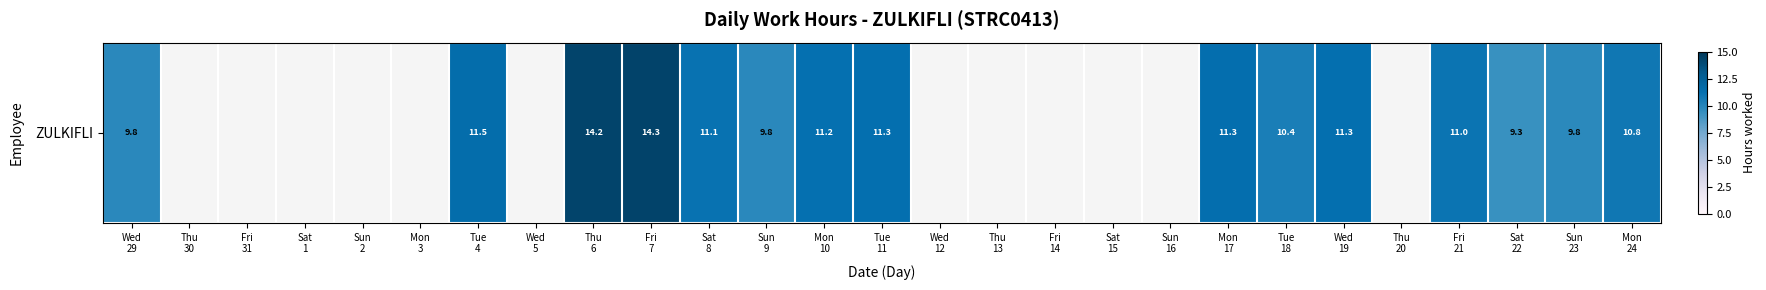

At which category does the chart reach its minimum across all series?

Thu
30